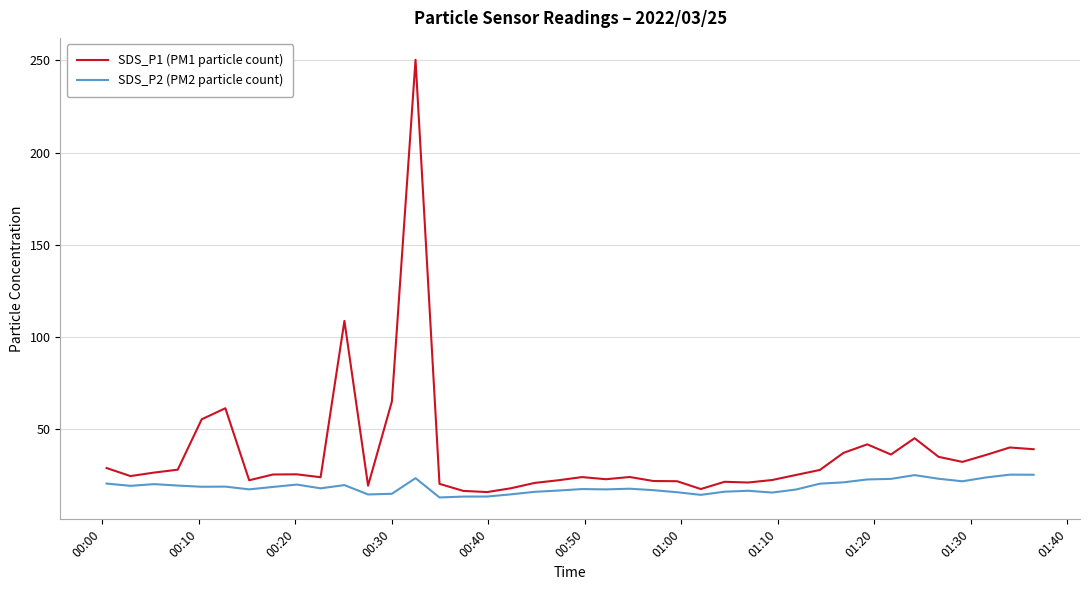

Rank the series by their average value, from highest to lowest.

SDS_P1 (PM1 particle count), SDS_P2 (PM2 particle count)